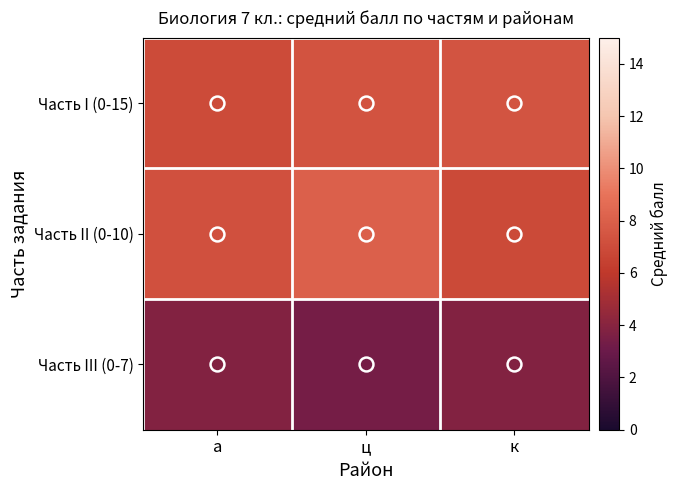

Which series has the largest total across all categories?

Часть II (0-10)